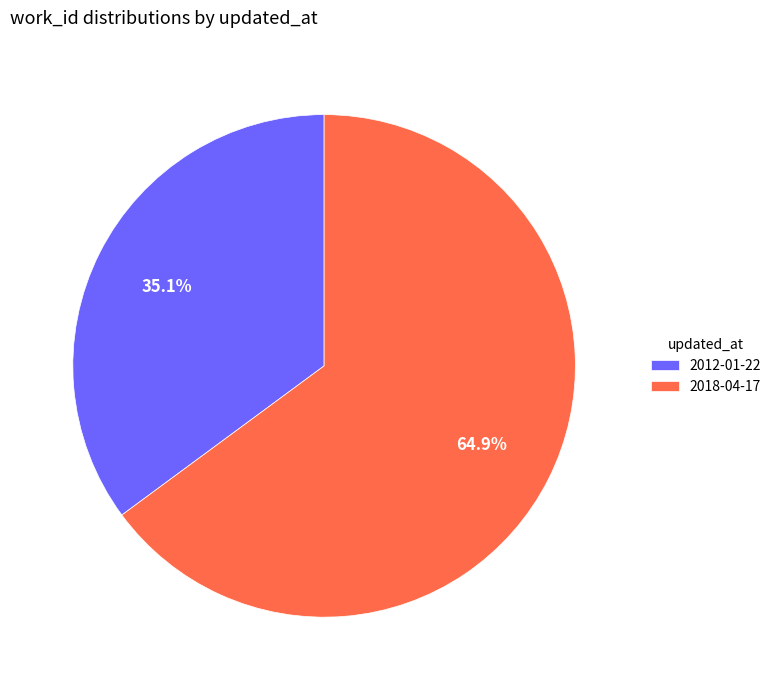

True or false: 2012-01-22 accounts for 29% of the total.

False